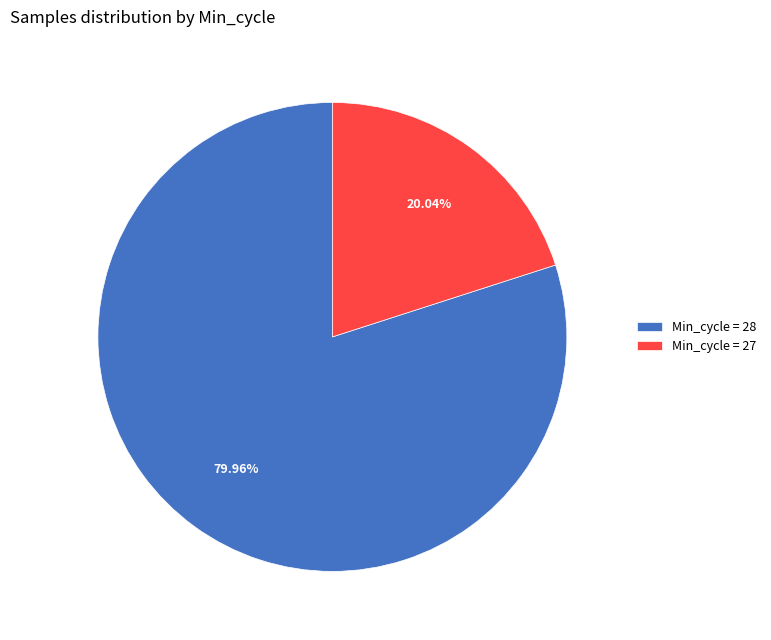

What is the ratio of the value at Min_cycle = 28 to the value at Min_cycle = 27?

4.0